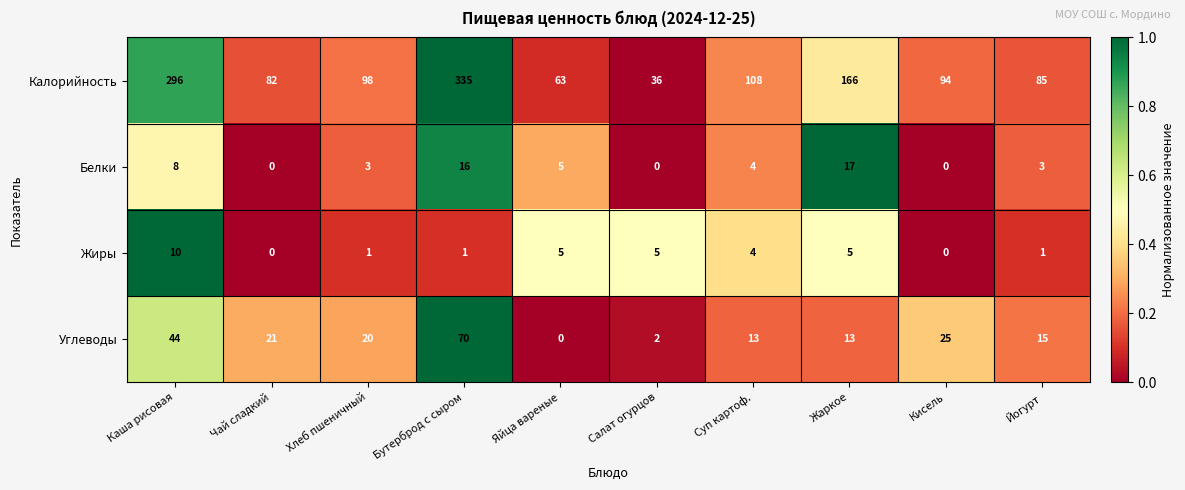

What is the difference between the Белки values at Каша рисовая and Чай сладкий?

8